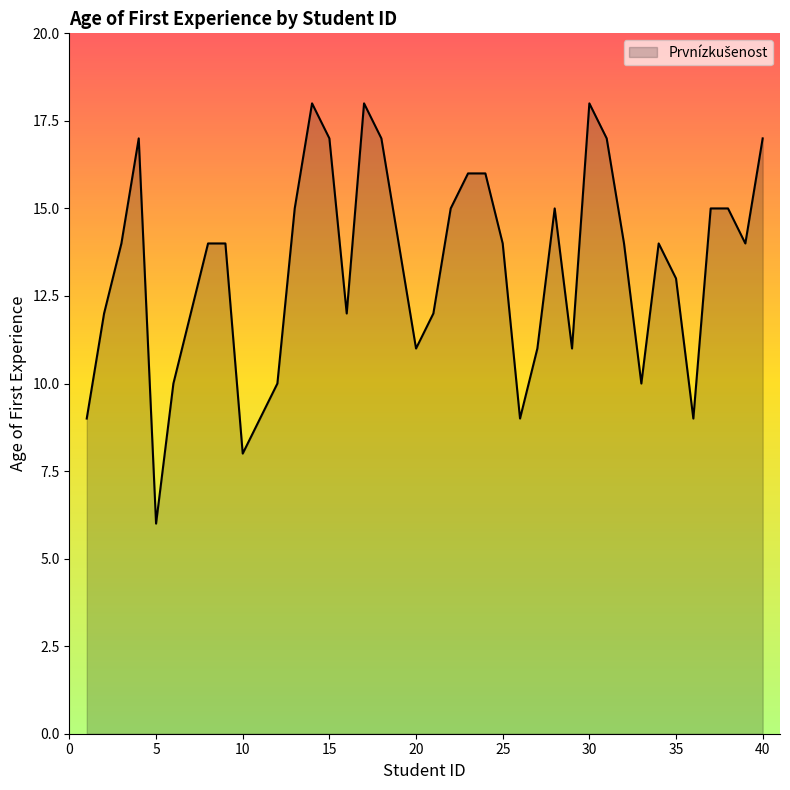

What is the difference between the maximum and minimum values?

12